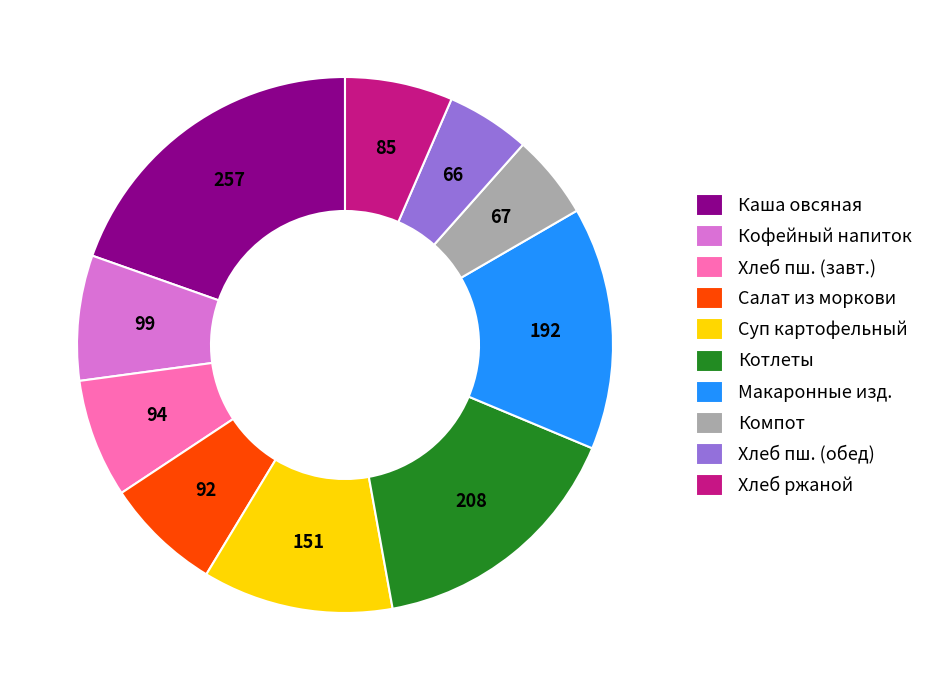

Which category has the biggest portion of the pie?

Каша овсяная